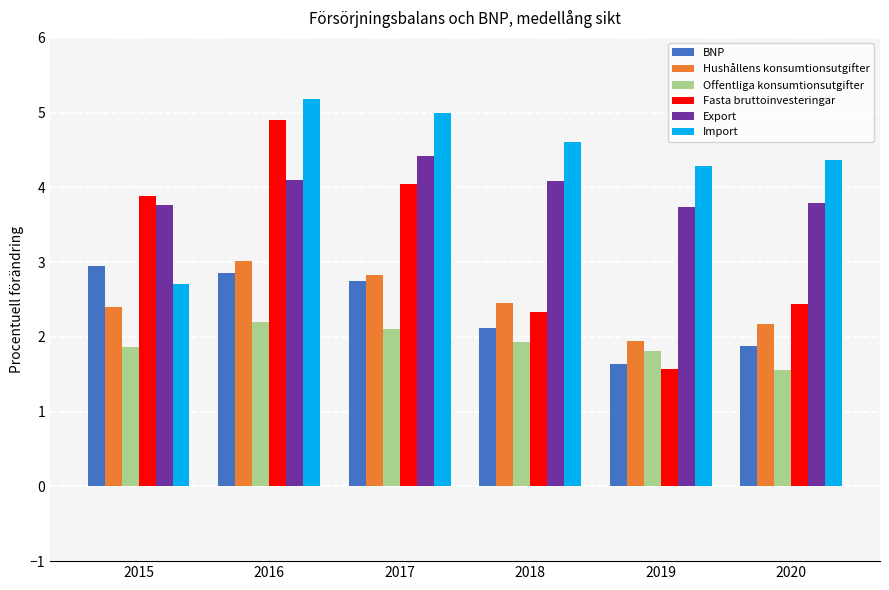

Count the Export values in the range 3 to 4.

3